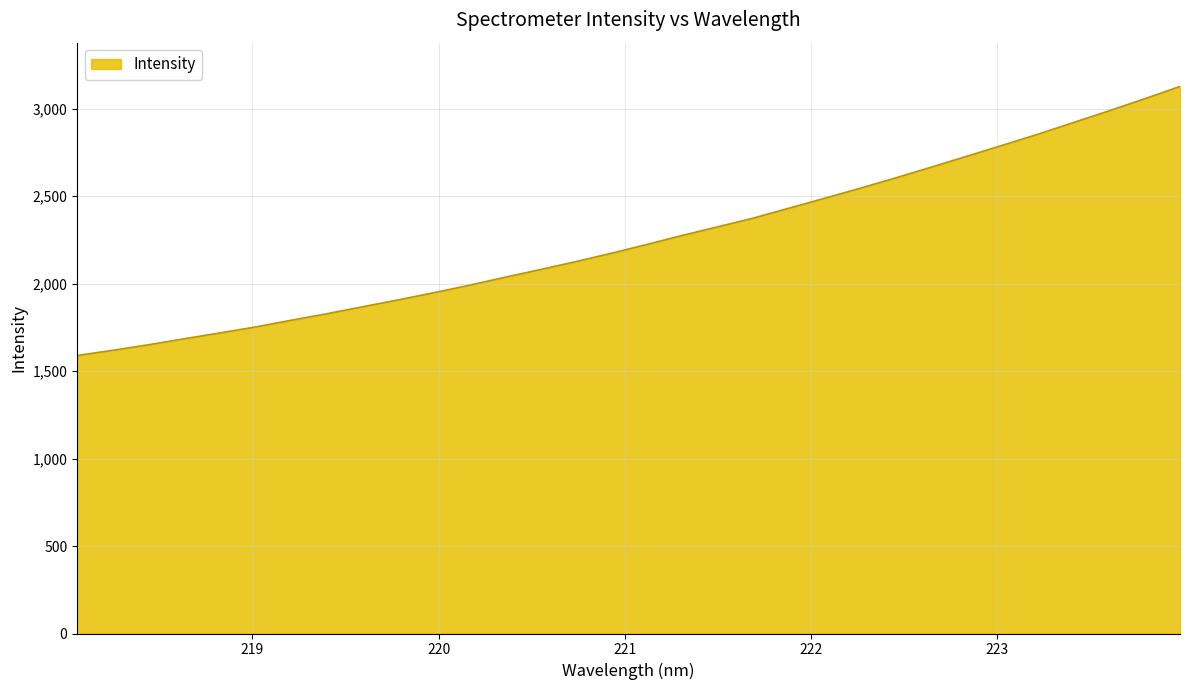

What is the greatest value displayed?

3126.7